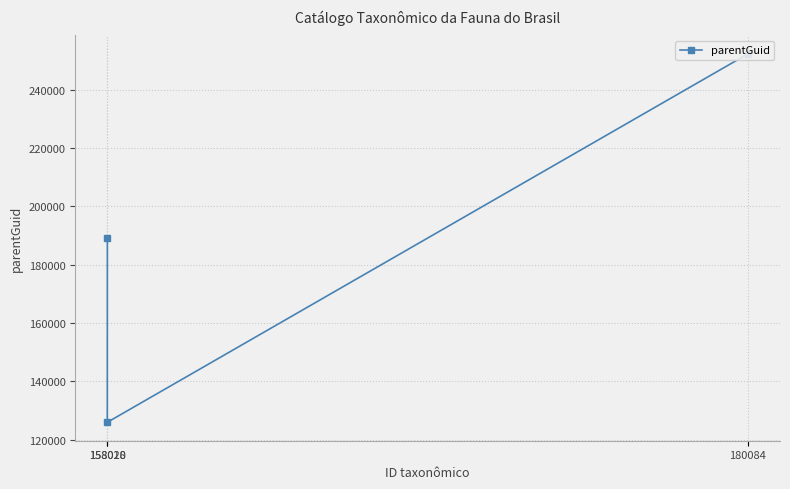

The value at 180084 is 252232. True or false?

True